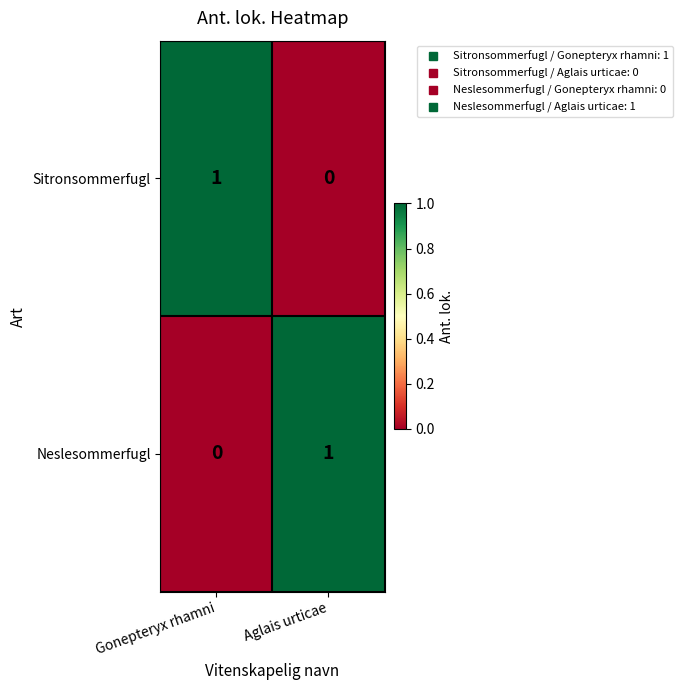

List the labels in order of Sitronsommerfugl value, smallest first.

Aglais urticae, Gonepteryx rhamni